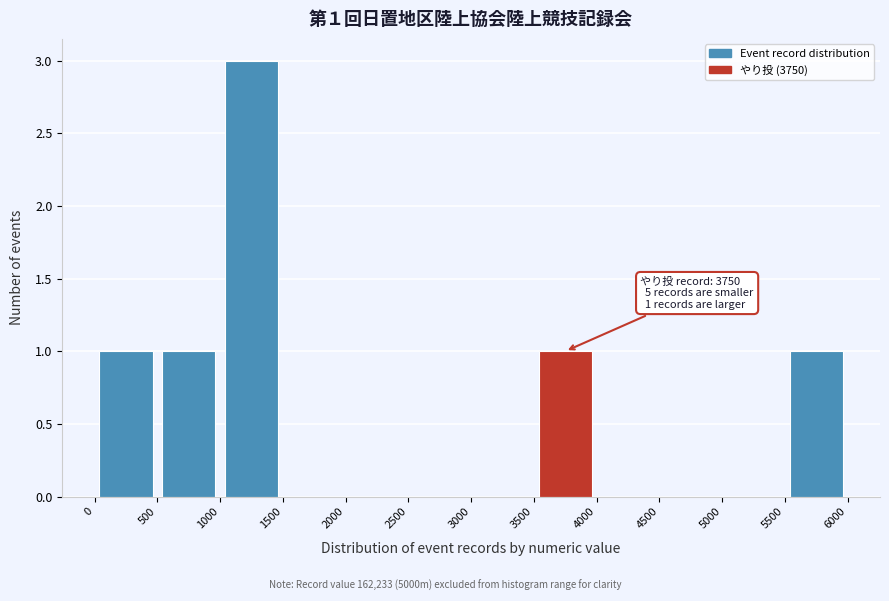

Which range on the x-axis has the tallest bar?

1000 to 1500